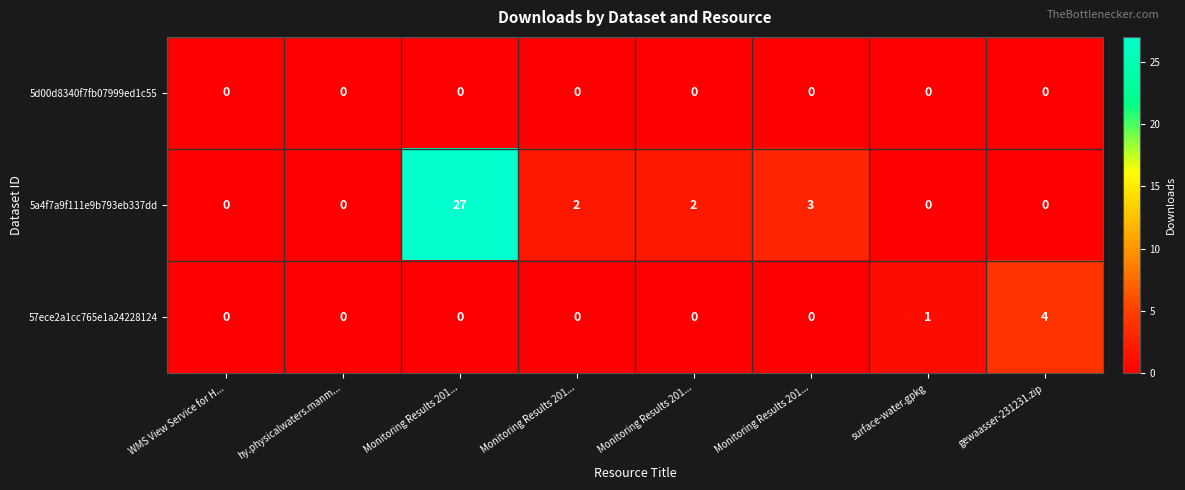

How many distinct data groups are displayed?

3